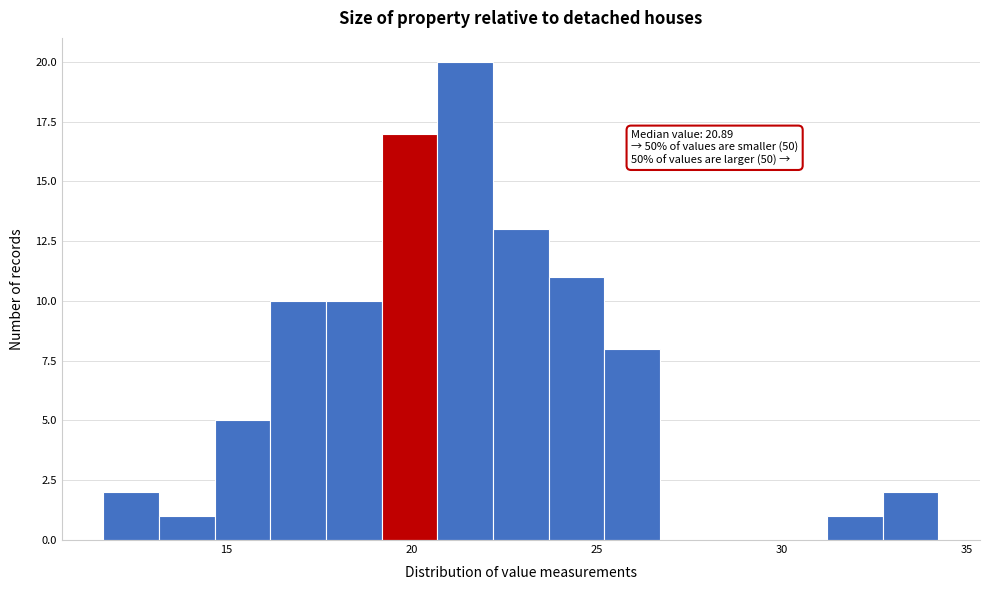

Read against the x-axis, roughly where is the centre of the tallest bar?

21.5